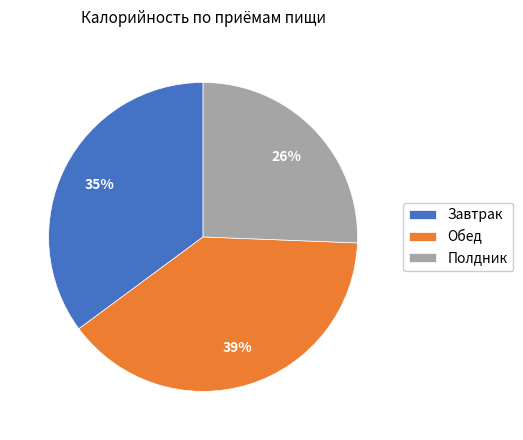

Which category has the smallest portion of the pie?

Полдник